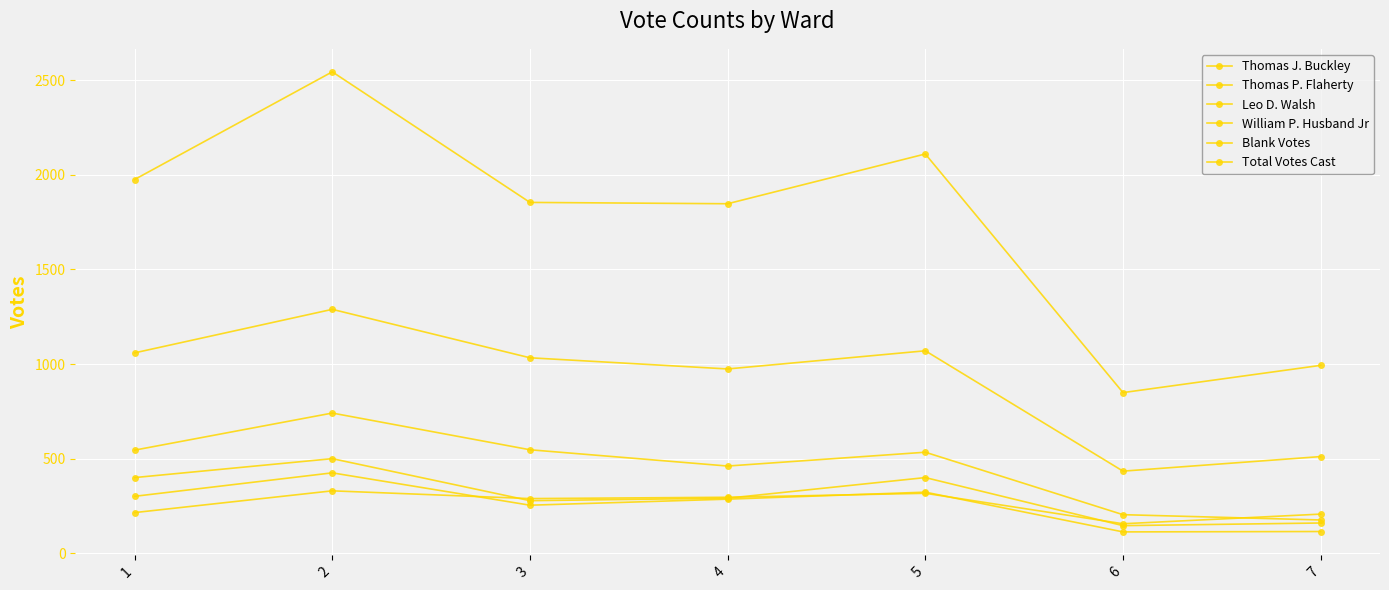

Is it true that Blank Votes equals 1102 at 2?

False